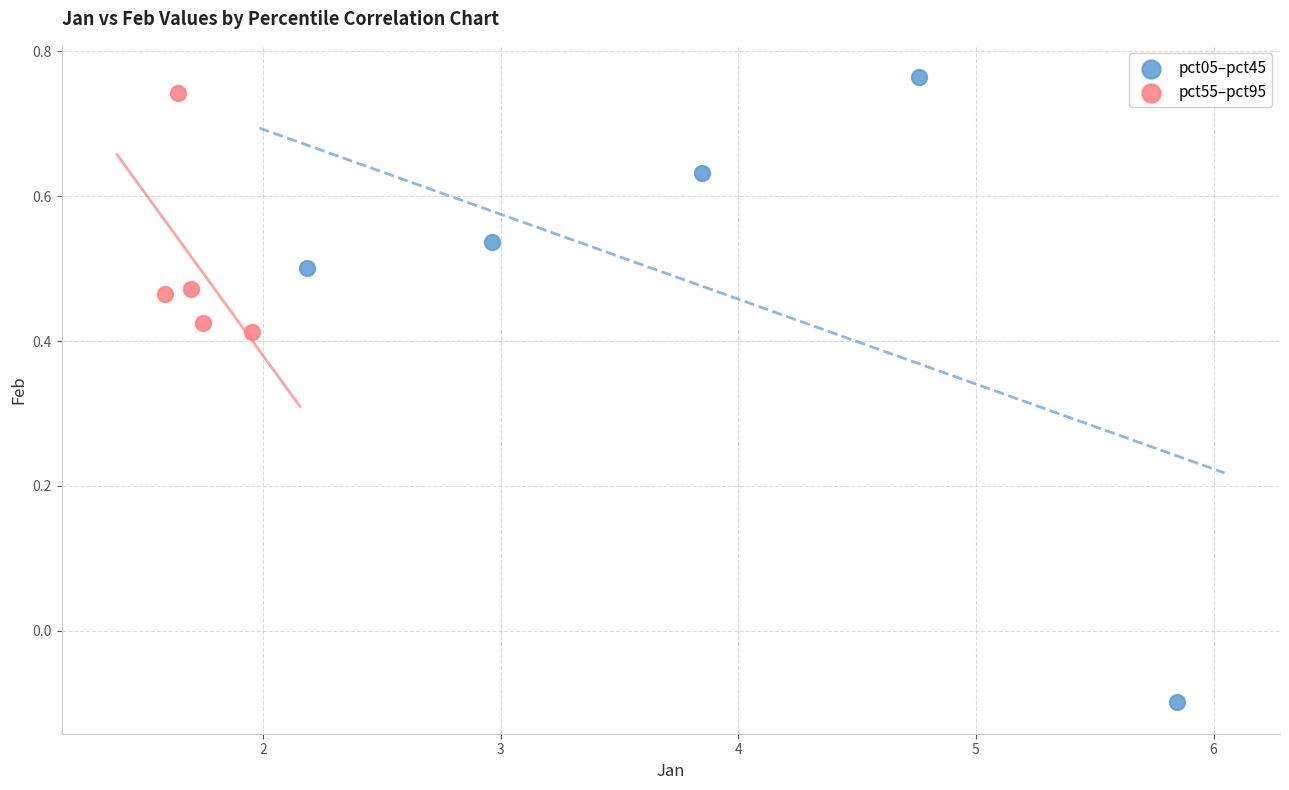

Which series has the widest spread of Y values?

pct05–pct45